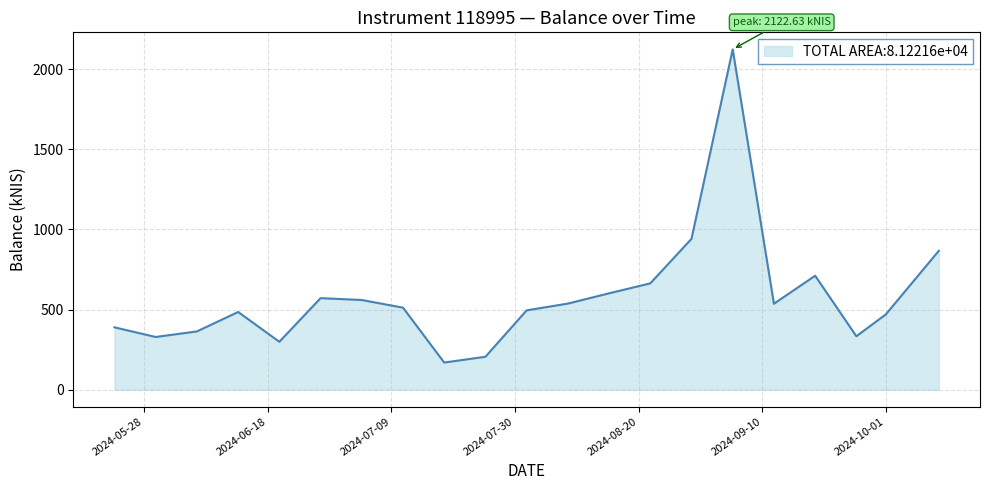

What is the minimum value shown in the chart?

169.2